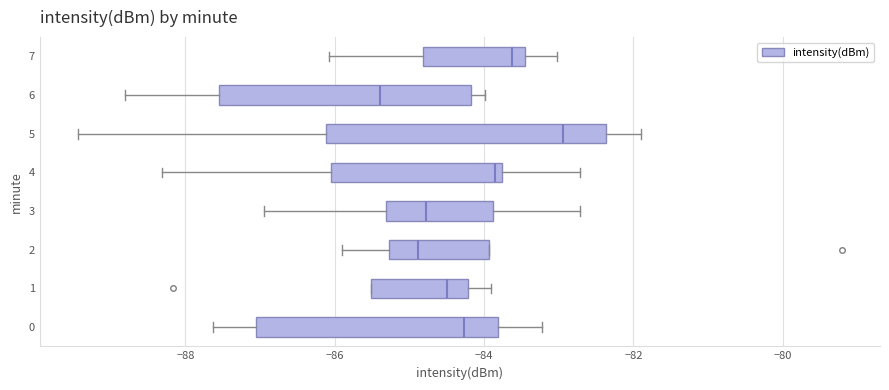

Which box's median line is the furthest to the left?

6